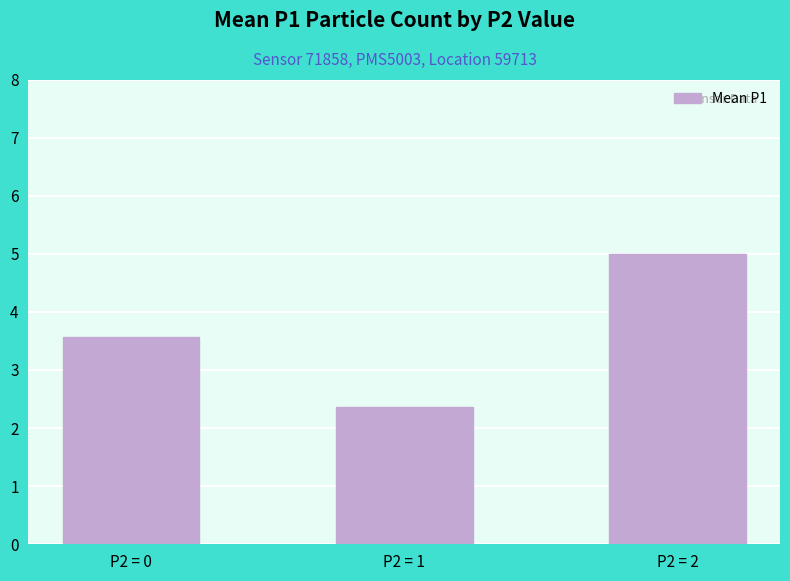

Rank the categories by value from highest to lowest.

P2 = 2, P2 = 0, P2 = 1